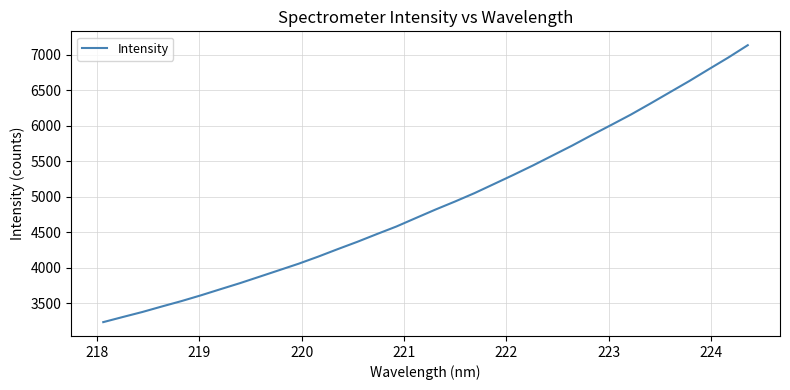

What is the greatest value displayed?

7136.0